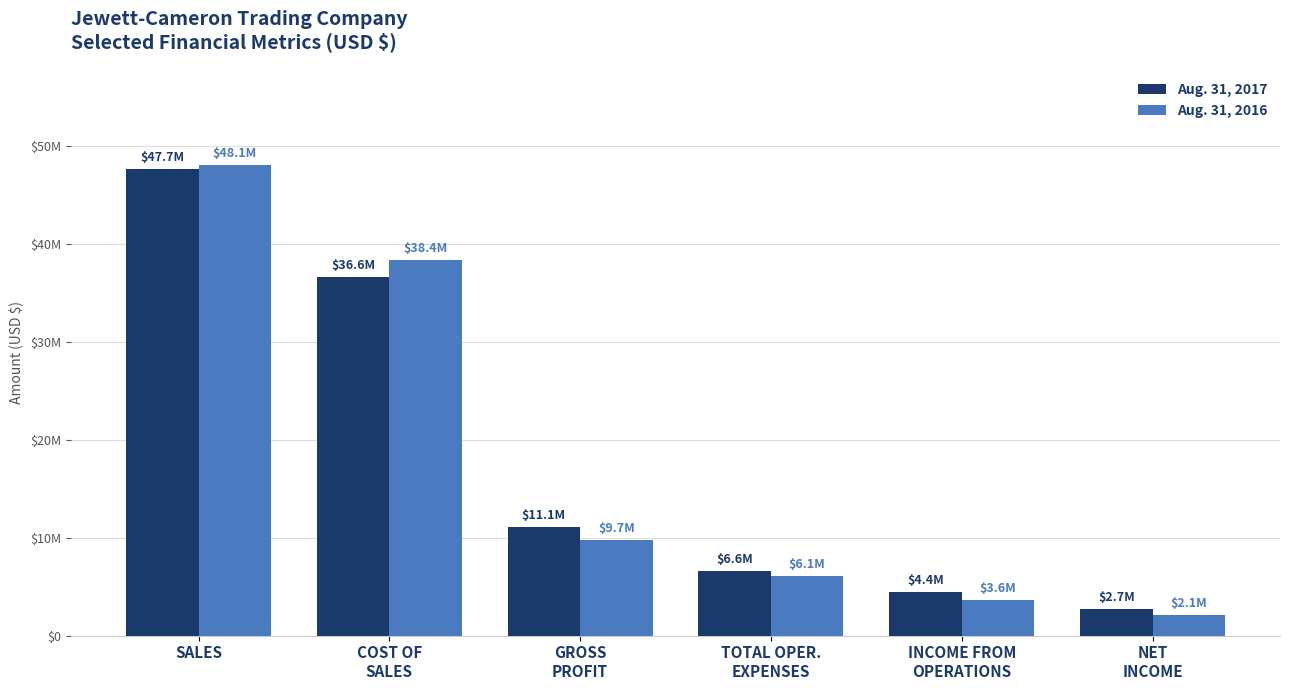

Reading right to left, what are all the values shown in this chart?

Aug. 31, 2017: NET
INCOME=2726657	INCOME FROM
OPERATIONS=4437751	TOTAL OPER.
EXPENSES=6641532	GROSS
PROFIT=11079283	COST OF
SALES=36621773	SALES=47701056
Aug. 31, 2016: NET
INCOME=2125099	INCOME FROM
OPERATIONS=3615146	TOTAL OPER.
EXPENSES=6121447	GROSS
PROFIT=9736593	COST OF
SALES=38374405	SALES=48110998